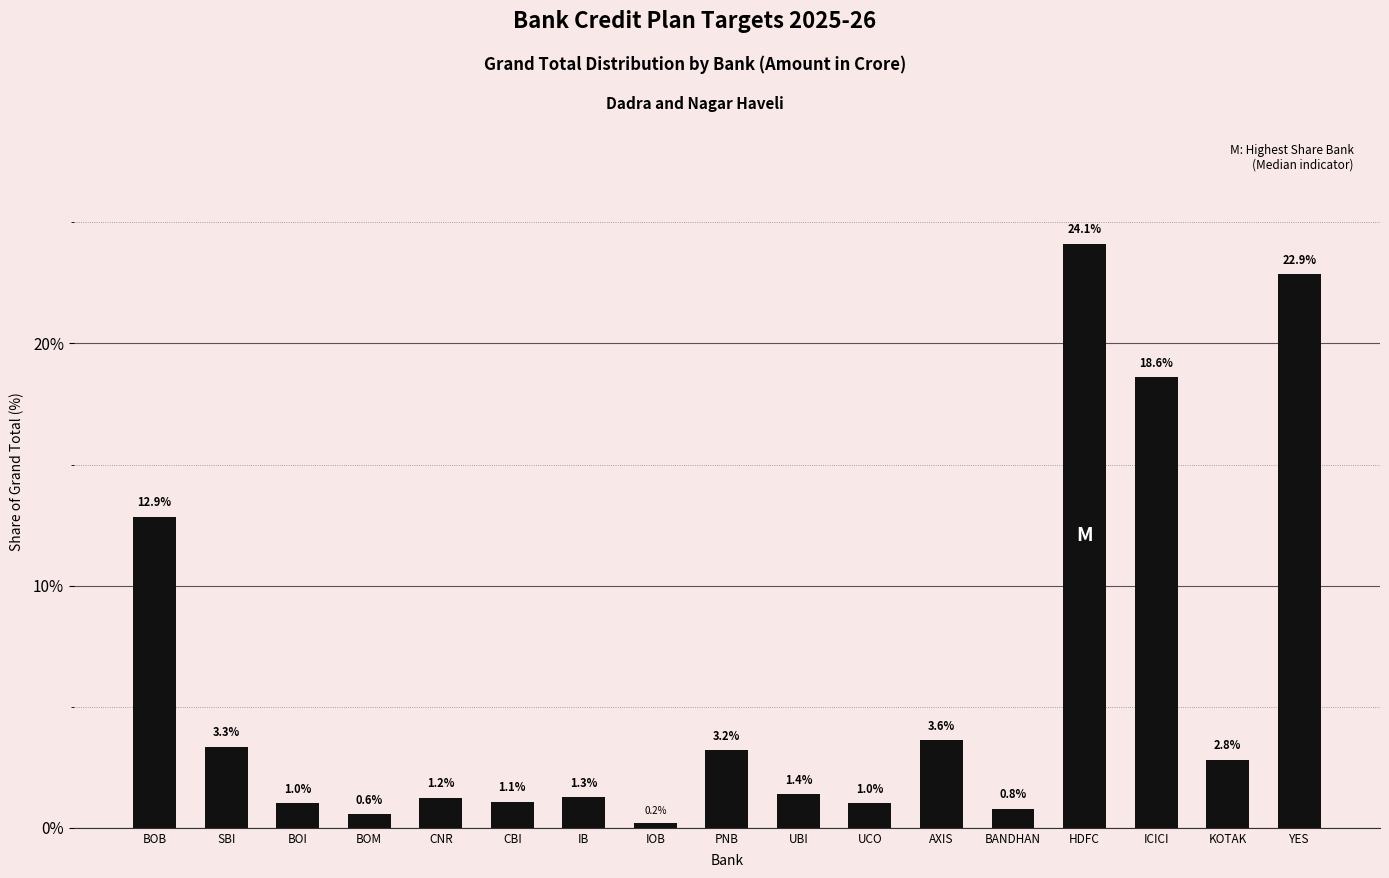

At which label is the value closest to 12?

BOB